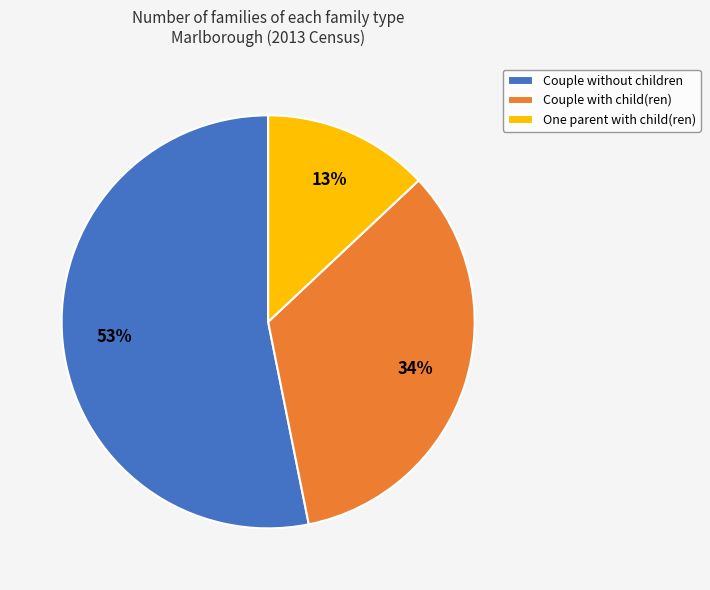

True or false: Couple with child(ren) accounts for 22% of the total.

False